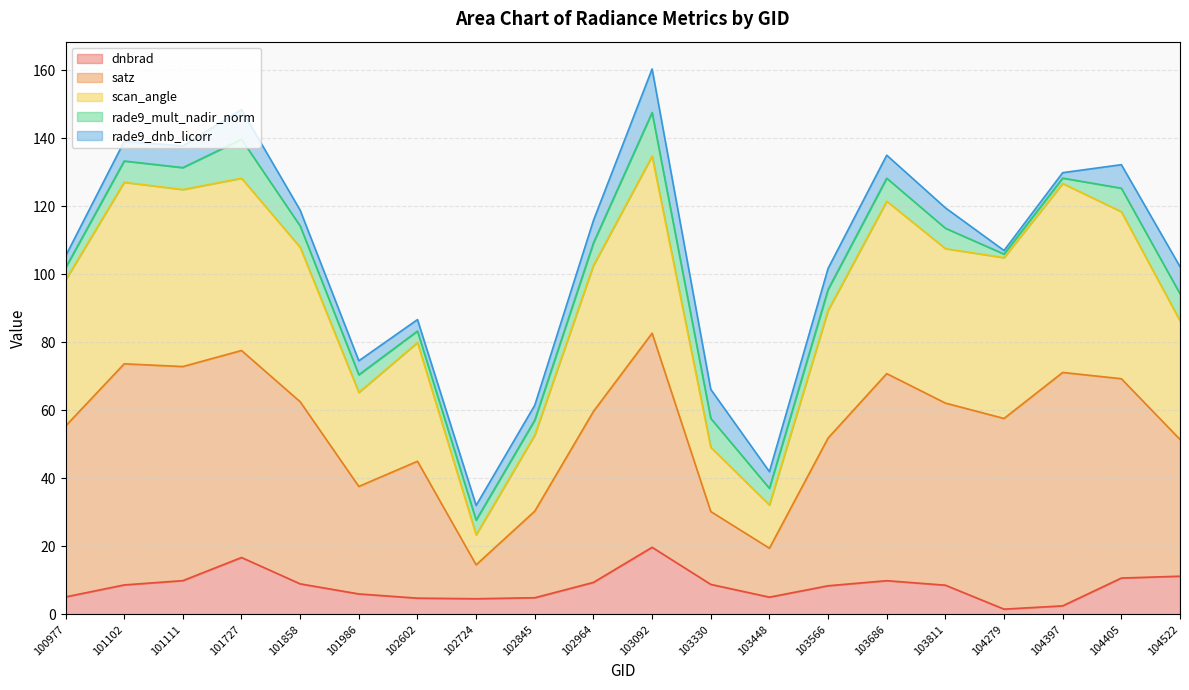

Count the number of categories in the chart.

20